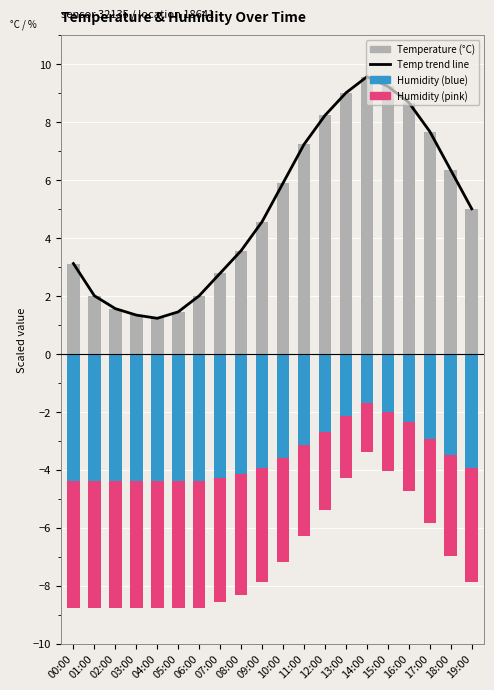

Reading right to left, transcribe all the data shown in this chart.

Temp trend line: 19:00=5.0	18:00=6.3	17:00=7.7	16:00=8.7	15:00=9.2	14:00=9.6	13:00=9.0	12:00=8.2	11:00=7.2	10:00=5.9	09:00=4.6	08:00=3.6	07:00=2.8	06:00=2.0	05:00=1.4	04:00=1.2	03:00=1.3	02:00=1.6	01:00=2.0	00:00=3.1
Temperature (°C): 19:00=5.0	18:00=6.3	17:00=7.7	16:00=8.7	15:00=9.2	14:00=9.6	13:00=9.0	12:00=8.2	11:00=7.2	10:00=5.9	09:00=4.6	08:00=3.6	07:00=2.8	06:00=2.0	05:00=1.4	04:00=1.2	03:00=1.3	02:00=1.6	01:00=2.0	00:00=3.1
Humidity (blue component): 19:00=-3.9	18:00=-3.5	17:00=-2.9	16:00=-2.4	15:00=-2.0	14:00=-1.7	13:00=-2.1	12:00=-2.7	11:00=-3.1	10:00=-3.6	09:00=-3.9	08:00=-4.2	07:00=-4.3	06:00=-4.4	05:00=-4.4	04:00=-4.4	03:00=-4.4	02:00=-4.4	01:00=-4.4	00:00=-4.4
Humidity (pink component): 19:00=-3.9	18:00=-3.5	17:00=-2.9	16:00=-2.4	15:00=-2.0	14:00=-1.7	13:00=-2.1	12:00=-2.7	11:00=-3.1	10:00=-3.6	09:00=-3.9	08:00=-4.2	07:00=-4.3	06:00=-4.4	05:00=-4.4	04:00=-4.4	03:00=-4.4	02:00=-4.4	01:00=-4.4	00:00=-4.4